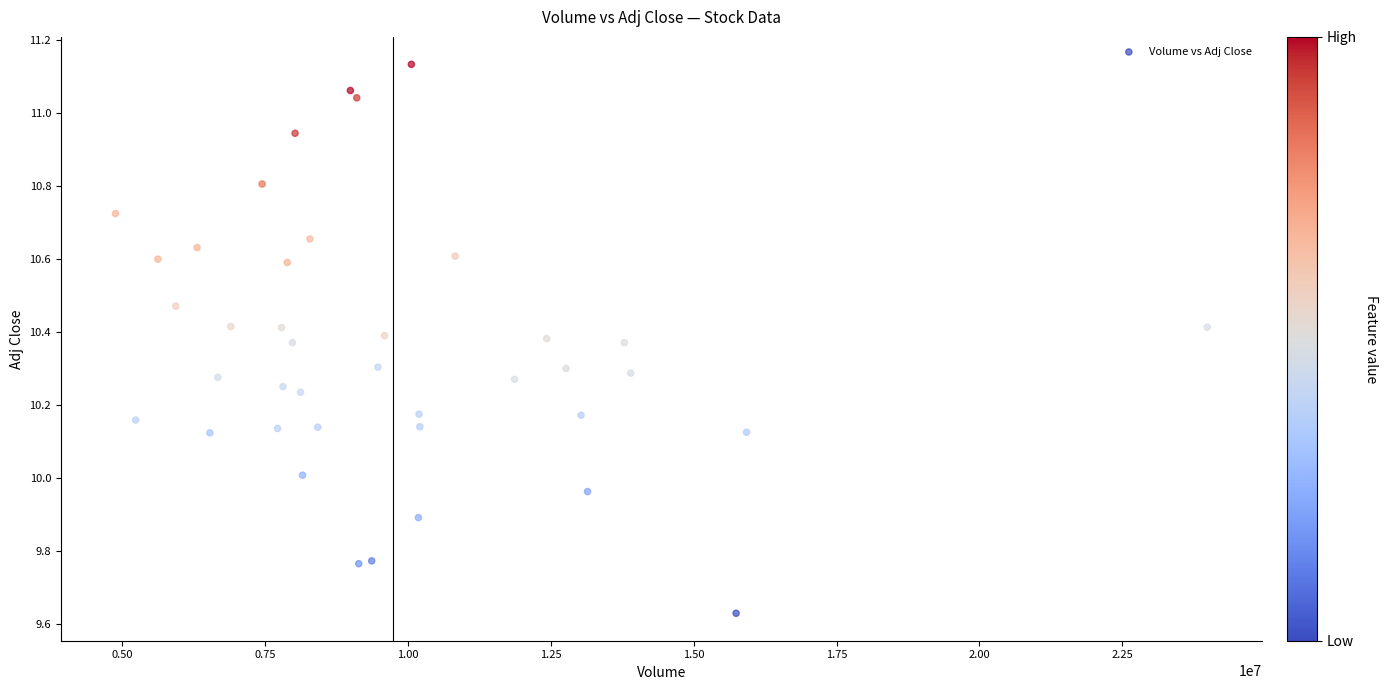

What is the range of X values (max minus min)?

19096400.0